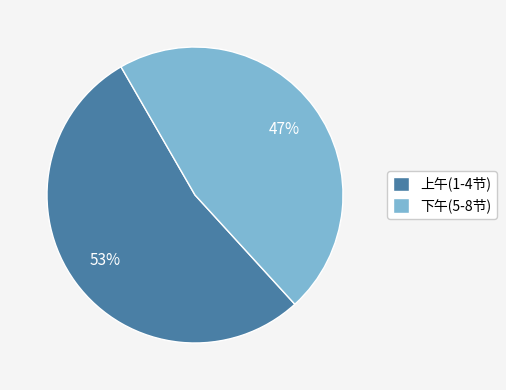

Approximately how many times larger is the value at 上午(1-4节) compared to 下午(5-8节)?

1.1